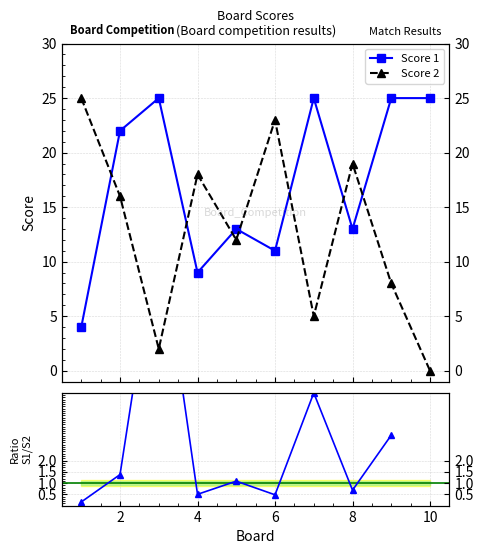

Rank the series by their average value, from highest to lowest.

Score 1, Score 2, Score 1 / Score 2